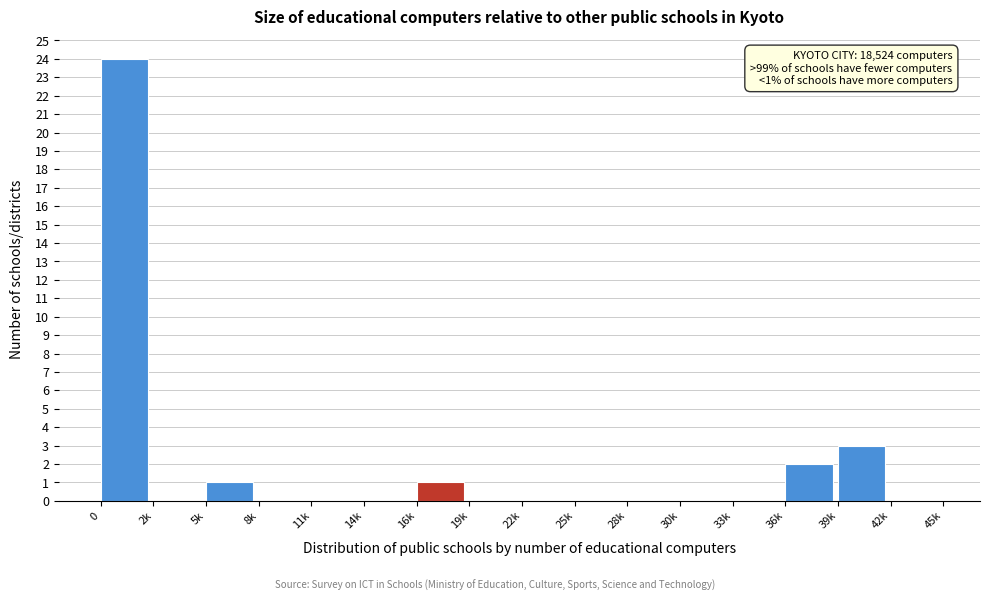

The value at 42k is 0. True or false?

True